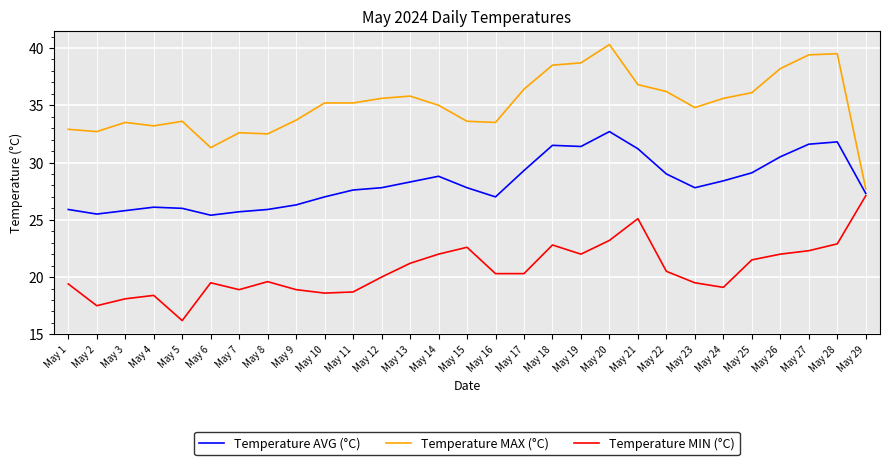

How many series are shown in this chart?

3